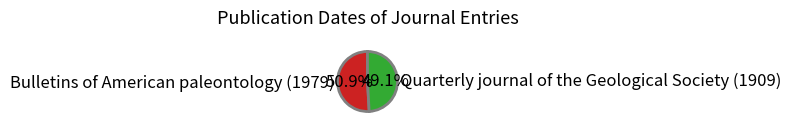

The Quarterly journal of the Geological Society (1909) slice represents 49% of the pie. True or false?

True